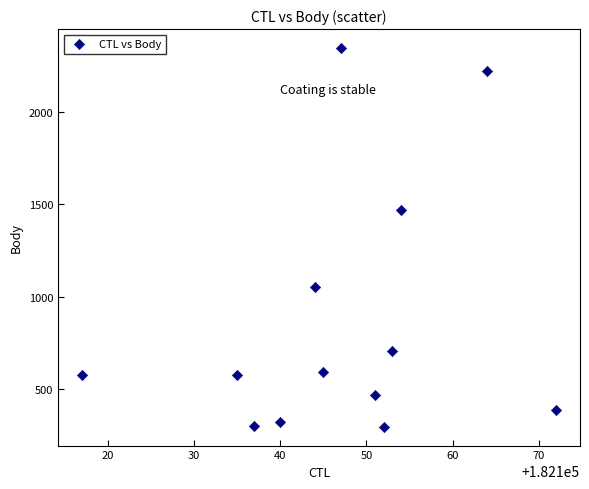

What Y value in the scatter plot is closest to 1321?

1471